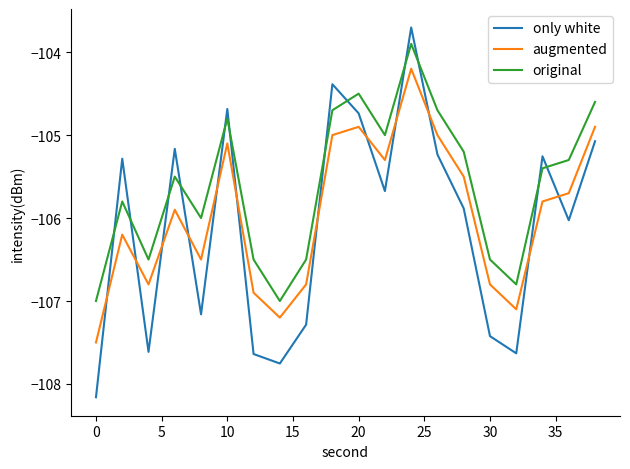

Rank the series by their maximum value, from highest to lowest.

only white, original, augmented